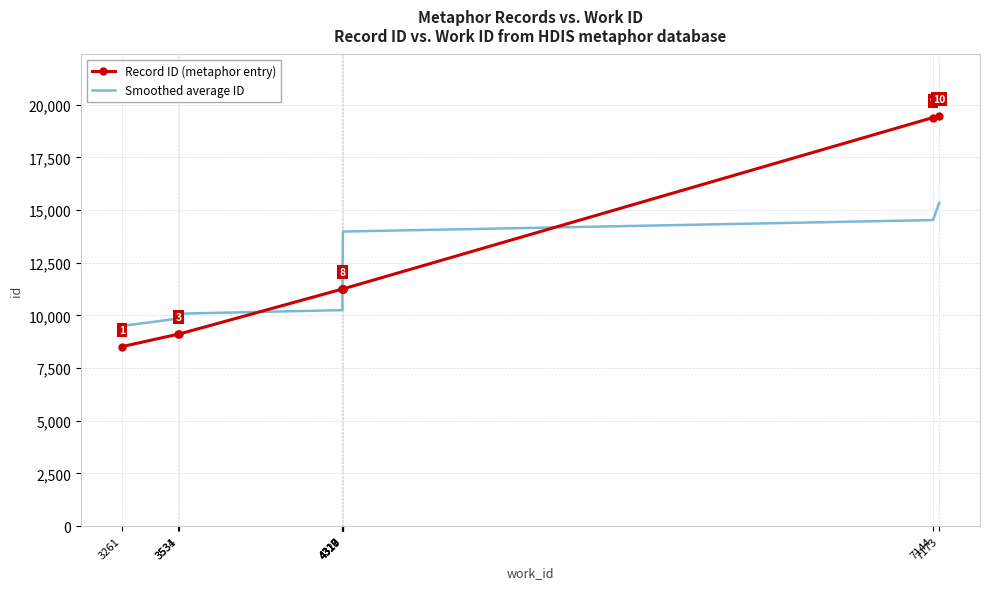

True or false: Record ID (metaphor entry) has a value of 3238.4 at 4317.

False